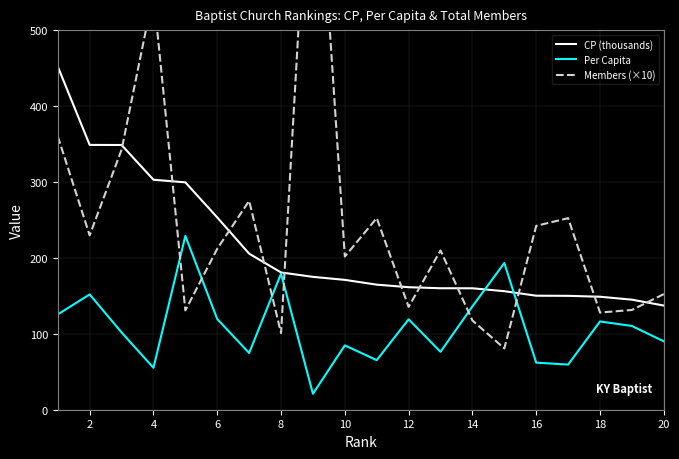

The value of Per Capita at 6 is 51.6. True or false?

False